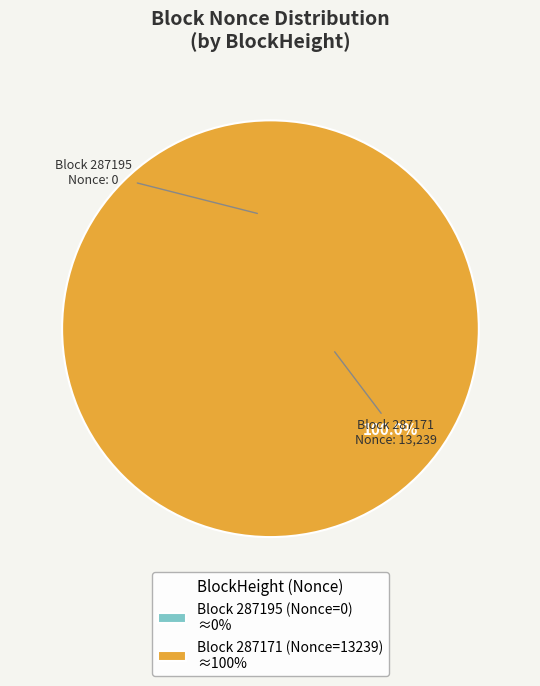

Which category has the smallest portion of the pie?

287195